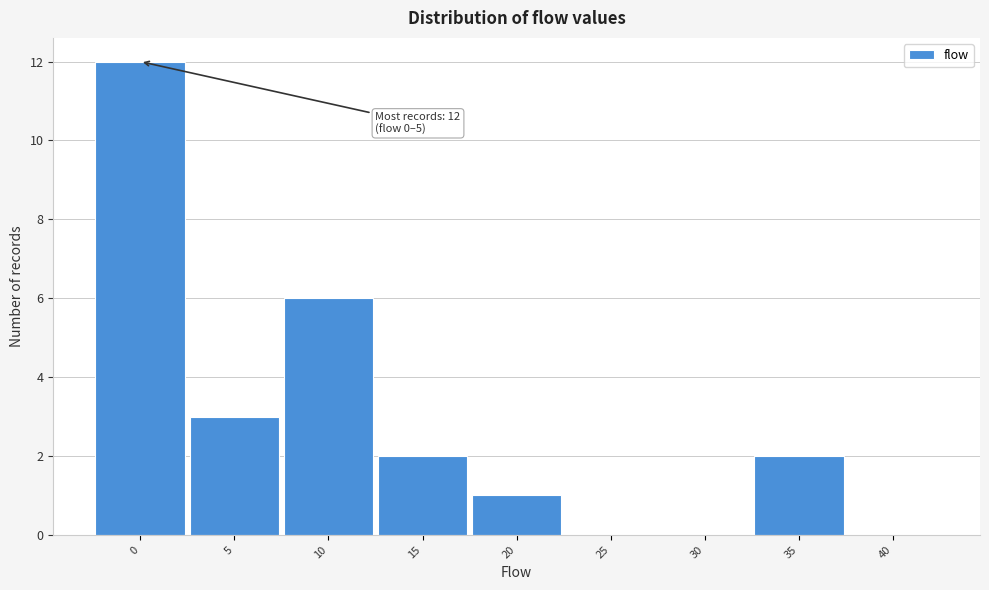

Reading left to right, transcribe all the data shown in this chart.

0=12	5=3	10=6	15=2	20=1	25=0	30=0	35=2	40=0